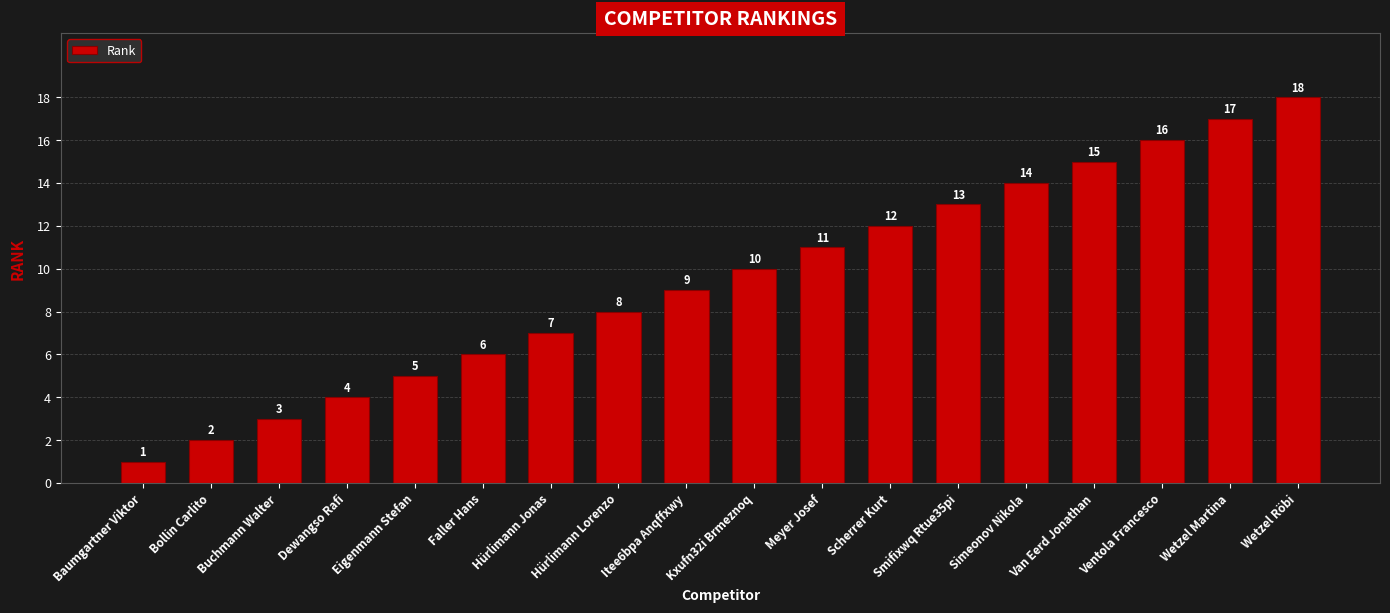

Reading left to right, extract all data points from this chart.

1	2	3	4	5	6	7	8	9	10	11	12	13	14	15	16	17	18